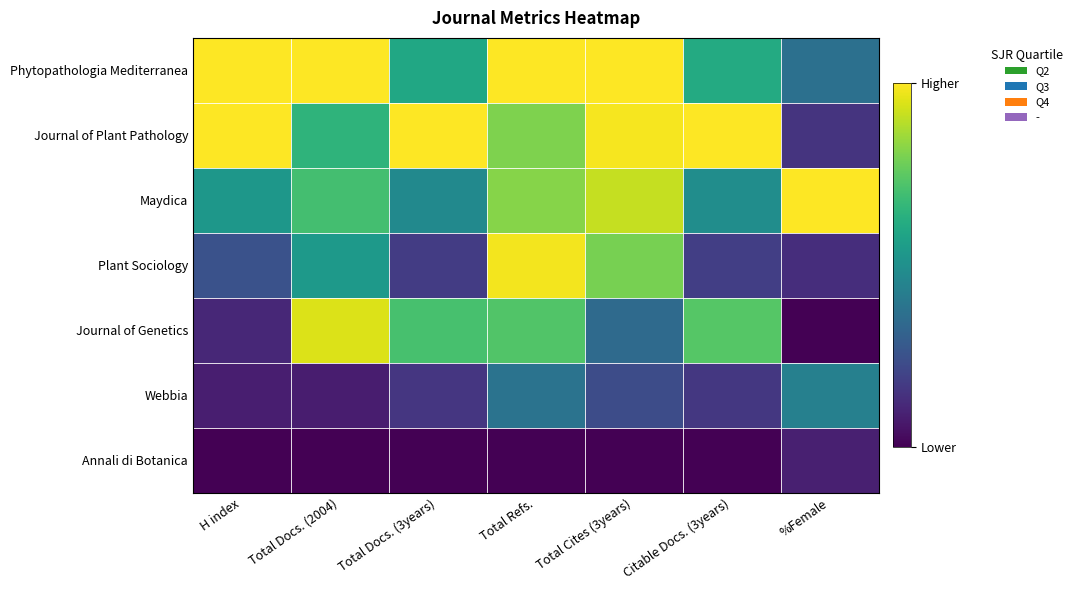

Which series changed the most between Total Docs. (2004) and Total Cites (3years)?

Journal of Genetics